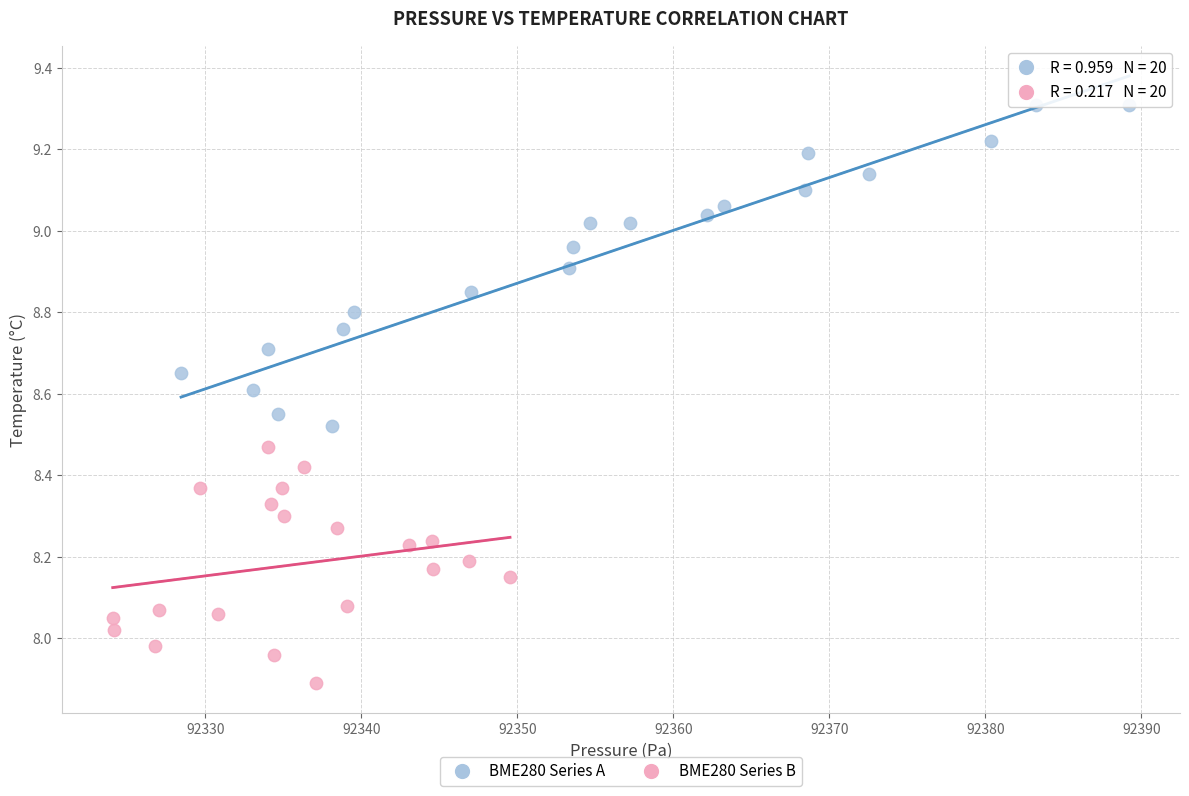

Which series has the widest spread of Y values?

BME280 Series A